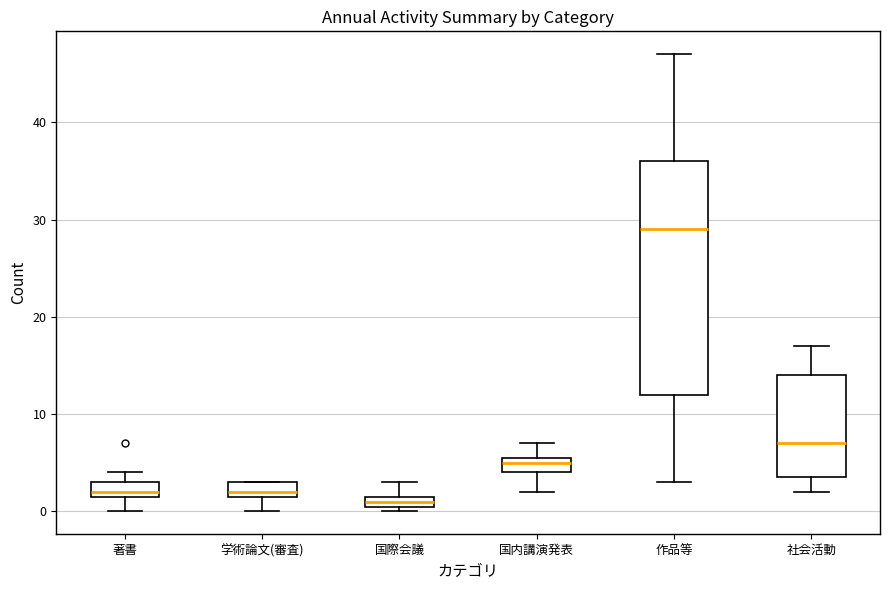

Which box is the tallest, from its lower edge to its upper edge?

作品等